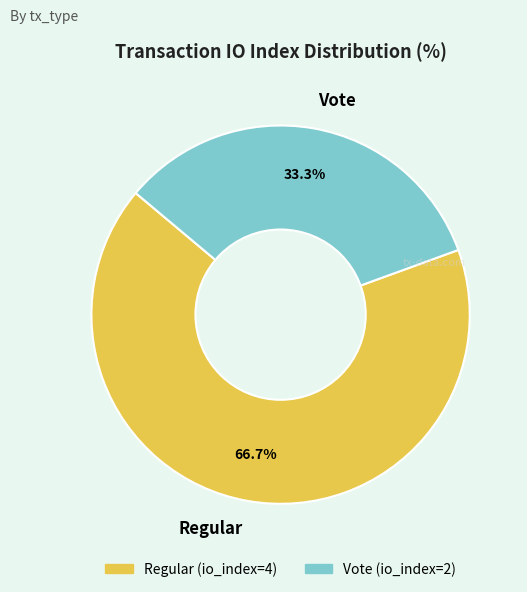

Rank the categories by value from highest to lowest.

Regular, Vote